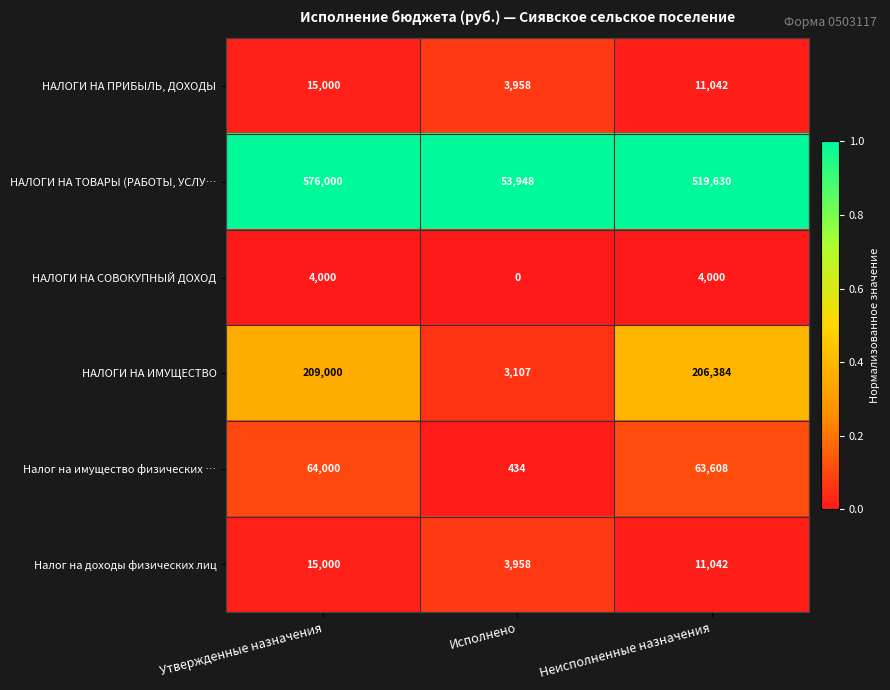

Is the value of Налог на имущество физических … at Неисполненные назначения greater than the value of НАЛОГИ НА ТОВАРЫ (РАБОТЫ, УСЛУ… at Неисполненные назначения?

No